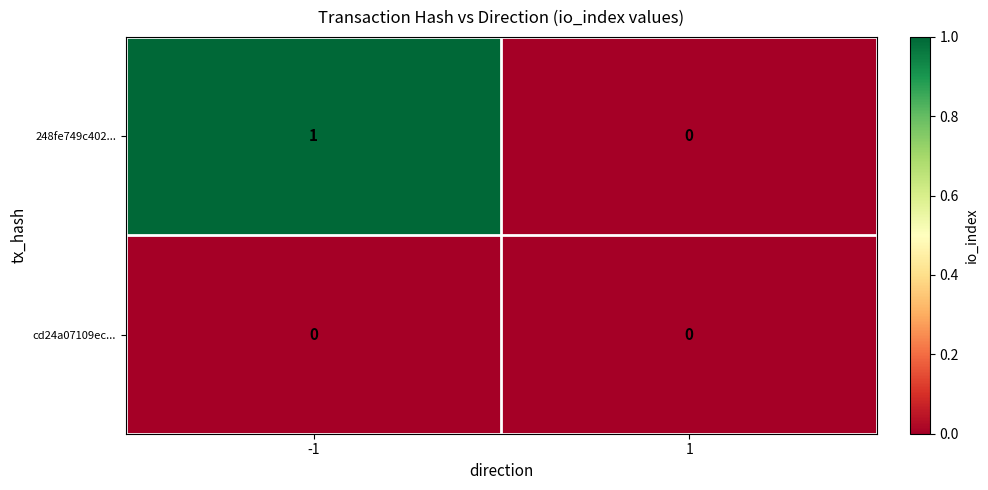

List the series in order of their peak value, highest first.

248fe749c402..., cd24a07109ec...